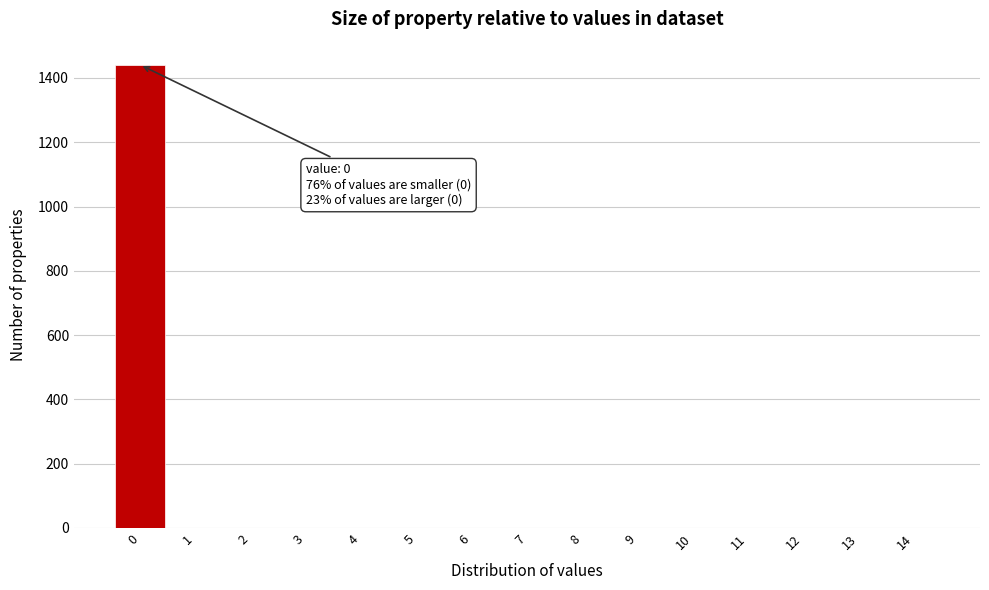

Over which range of the x-axis is the bar tallest?

-0.5 to 0.5